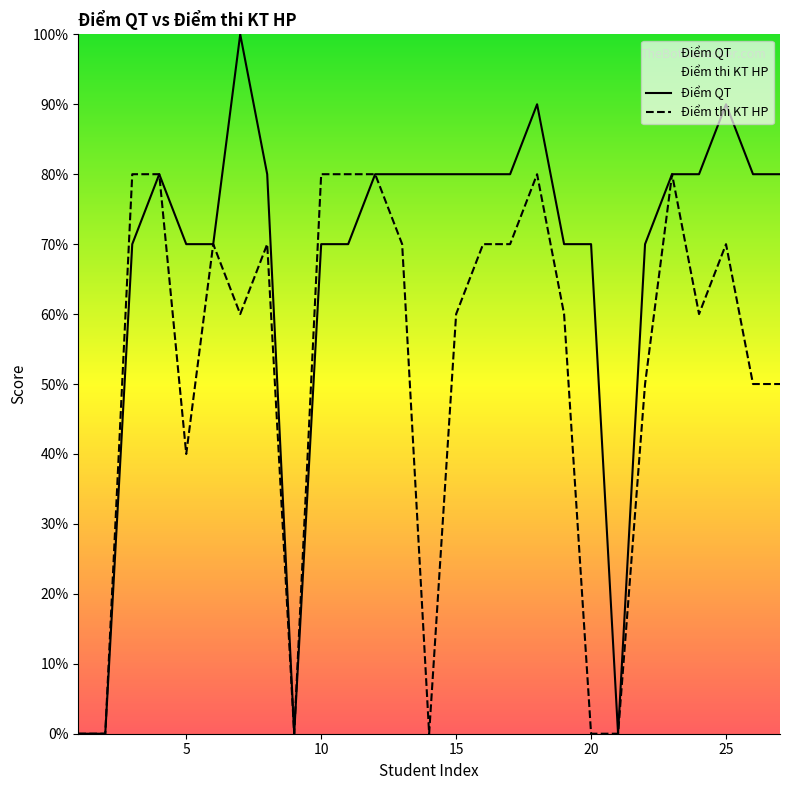

Which has a higher value, 25 or 0?

25